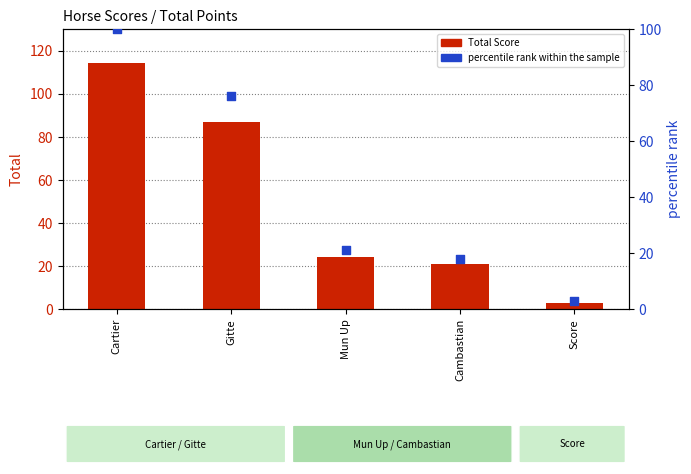

What is the total value across all series at Mun Up?

45